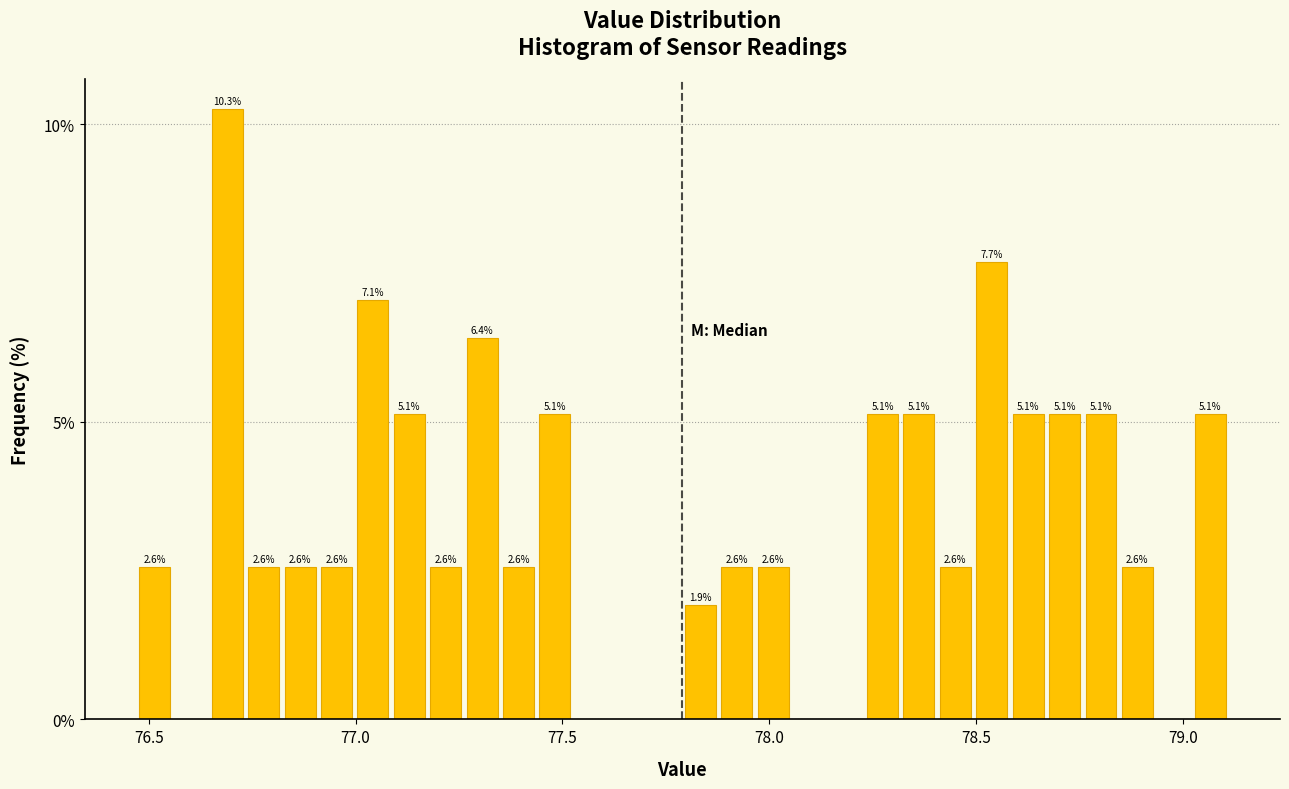

Read against the x-axis, roughly where is the centre of the tallest bar?

76.70